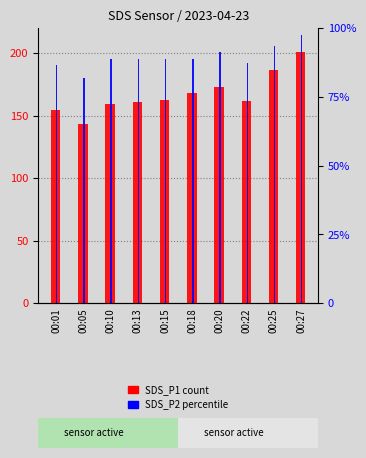

Is the value of SDS_P1 at 00:01 greater than the value of SDS_P2 at 00:15?

Yes